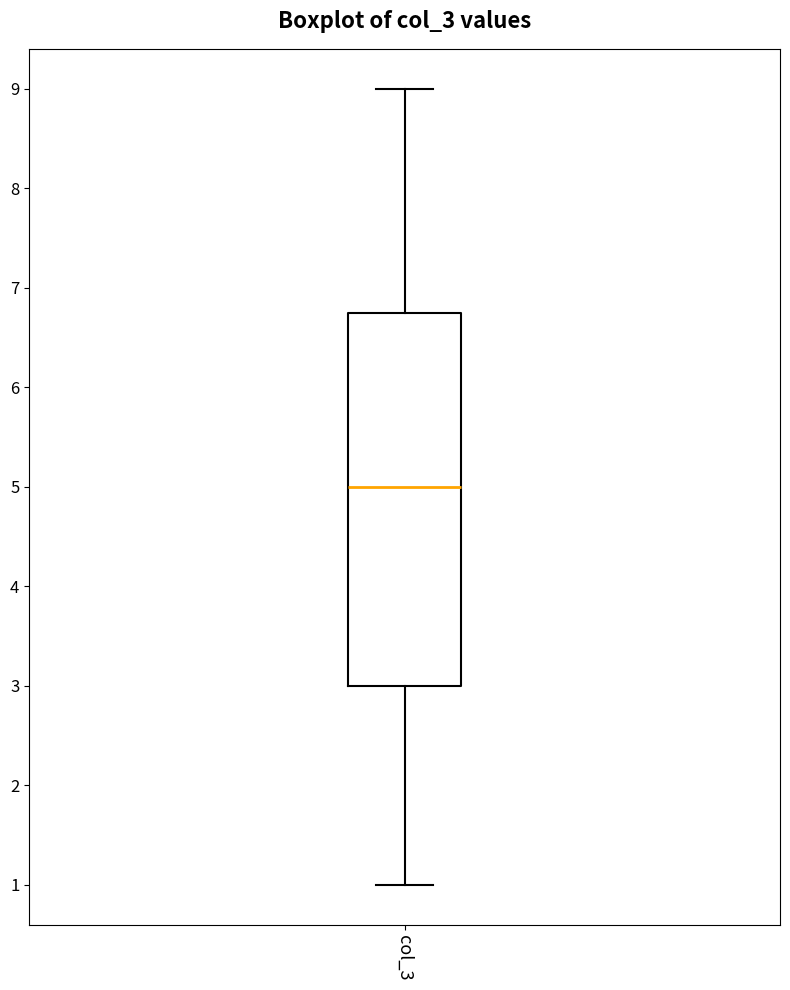

Transcribe this box plot: give where the median line is, the range the box spans, and where the two whiskers end, as read against the y-axis. The values are not printed on the chart, so give them approximately, as read against the axis.

median 5.0, box 3.0 to 6.8, whiskers 1.0 to 9.0